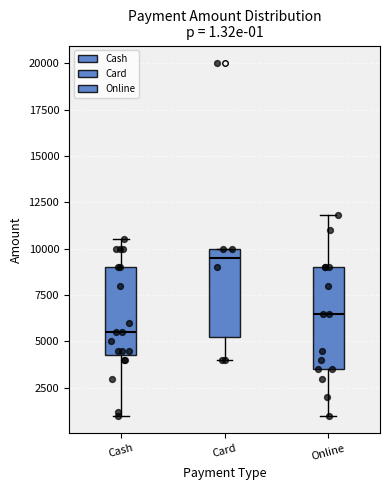

Which box's median line is the highest?

Card